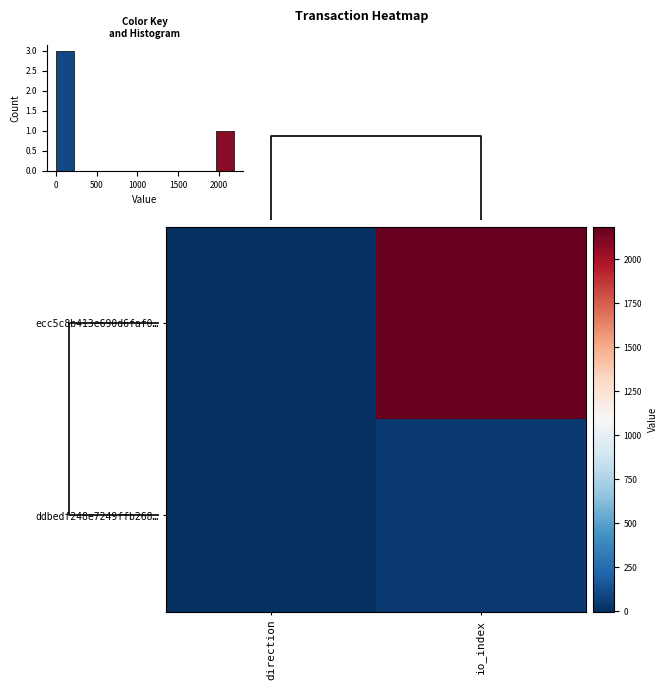

Between direction and io_index, which is larger?

io_index